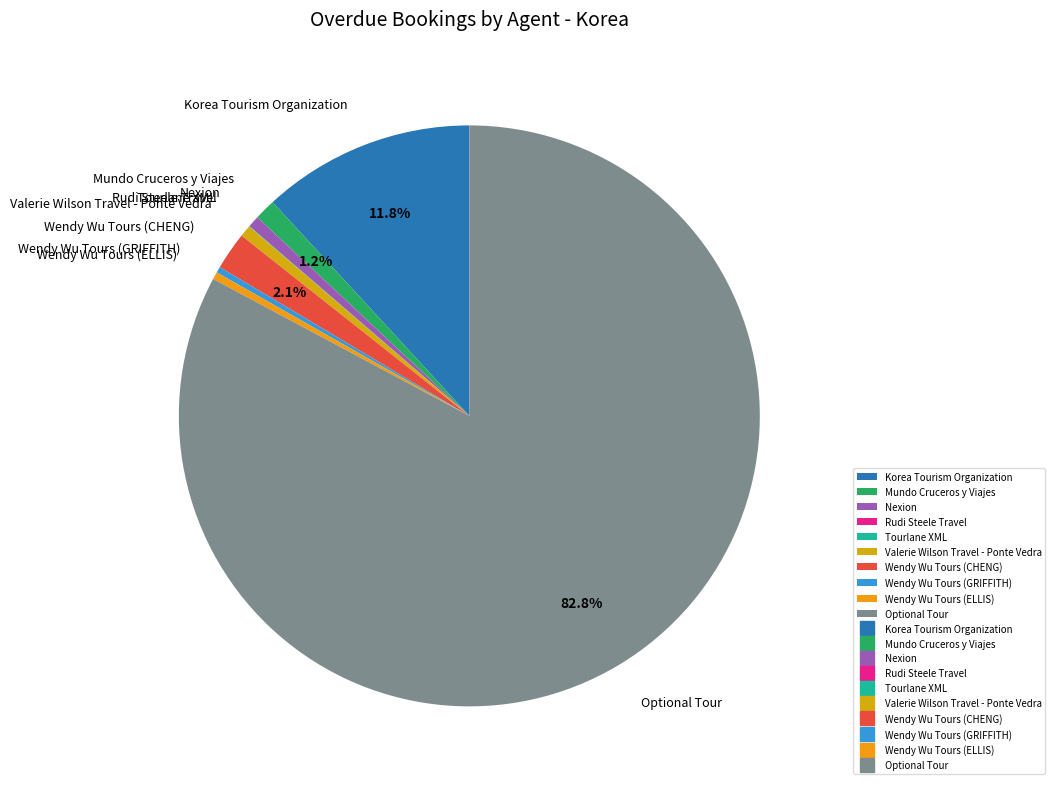

Is there any slice that represents more than half of the pie?

Yes